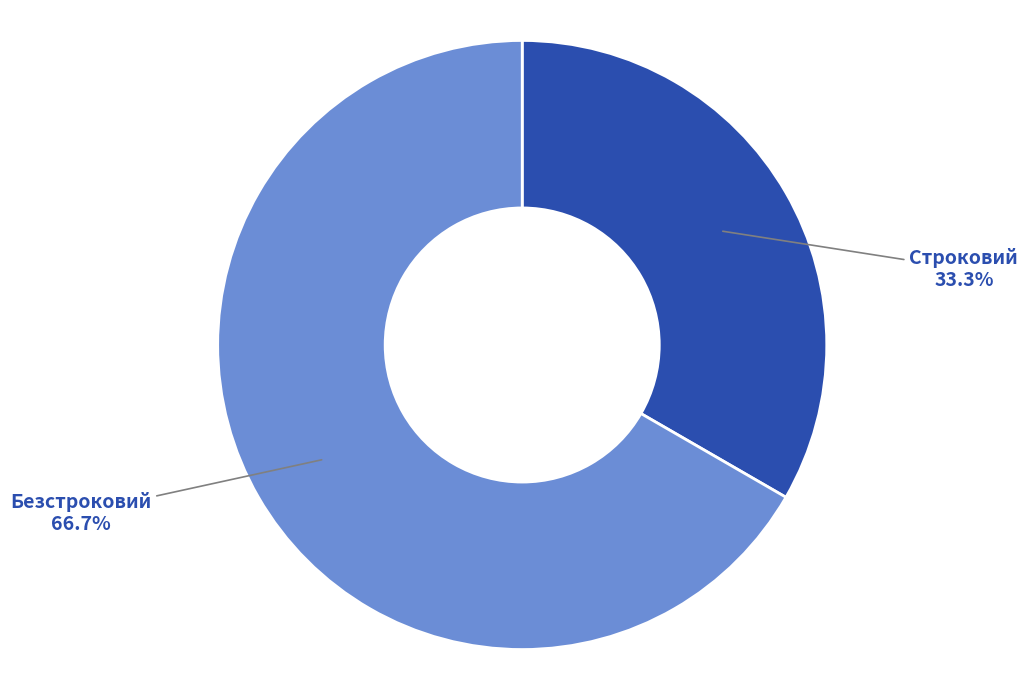

The Строковий slice represents 21% of the pie. True or false?

False